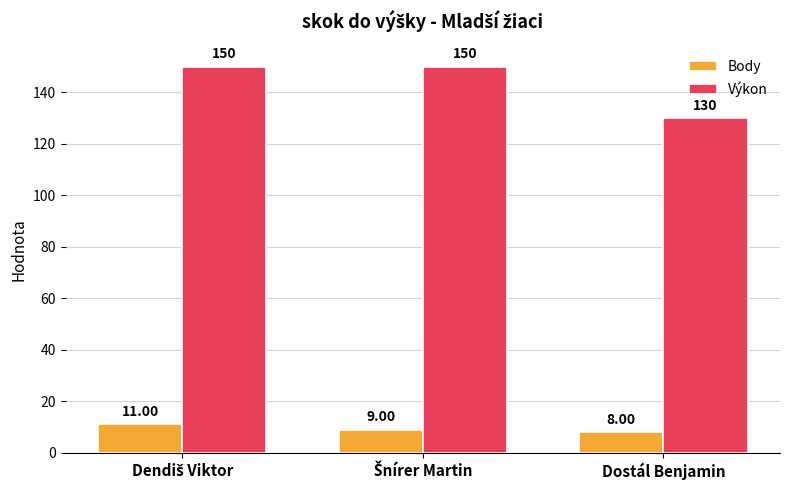

At how many categories does at least one series exceed 51?

3